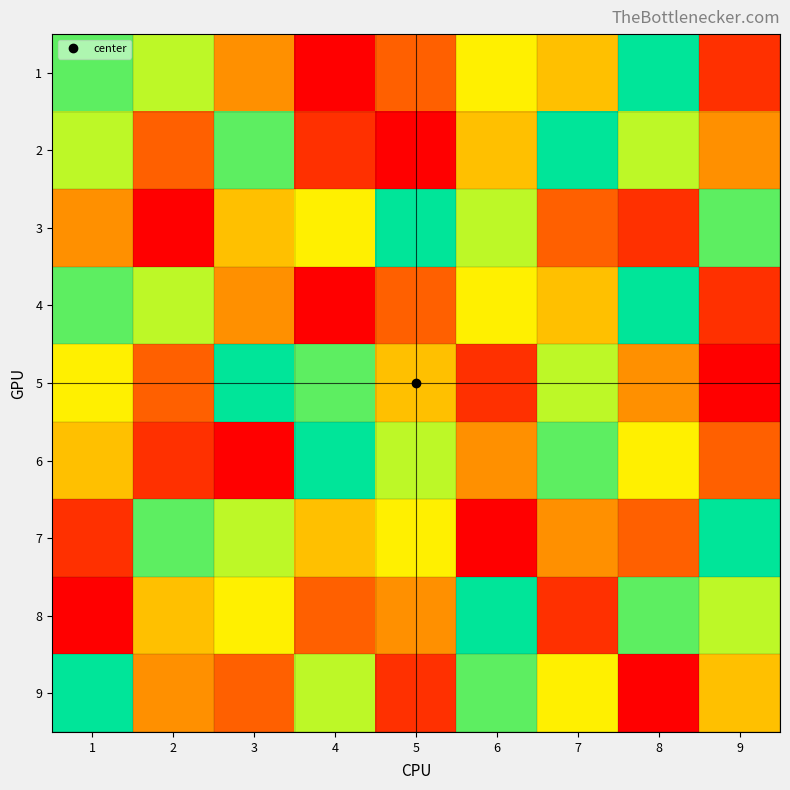

At how many categories does at least one series exceed 6?

9